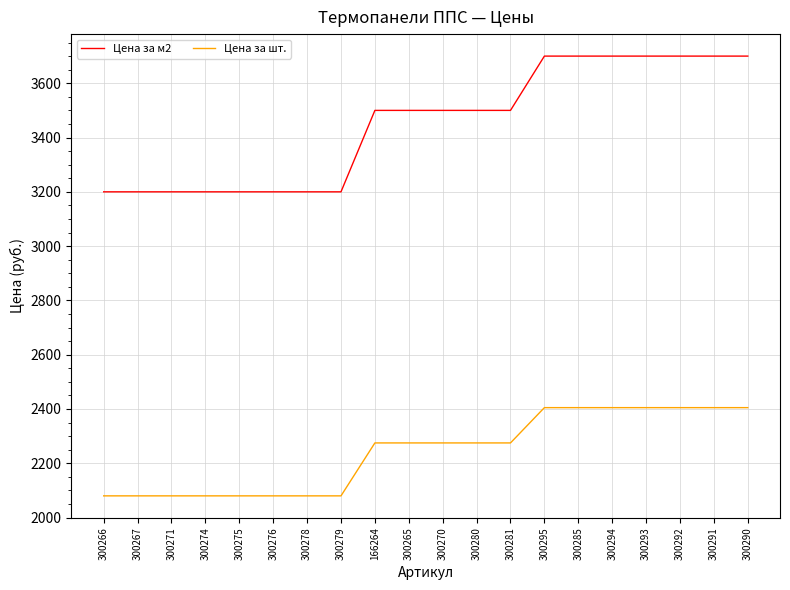

Is the value of Цена за м2 at 300285 greater than the value of Цена за шт. at 300279?

Yes